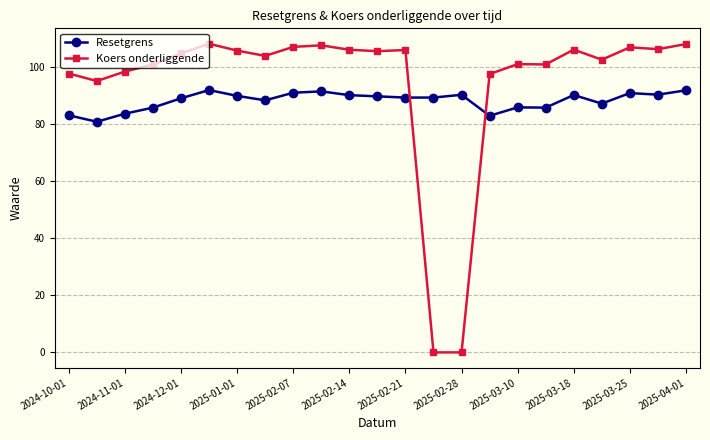

Rank the series by their maximum value, from lowest to highest.

Resetgrens, Koers onderliggende